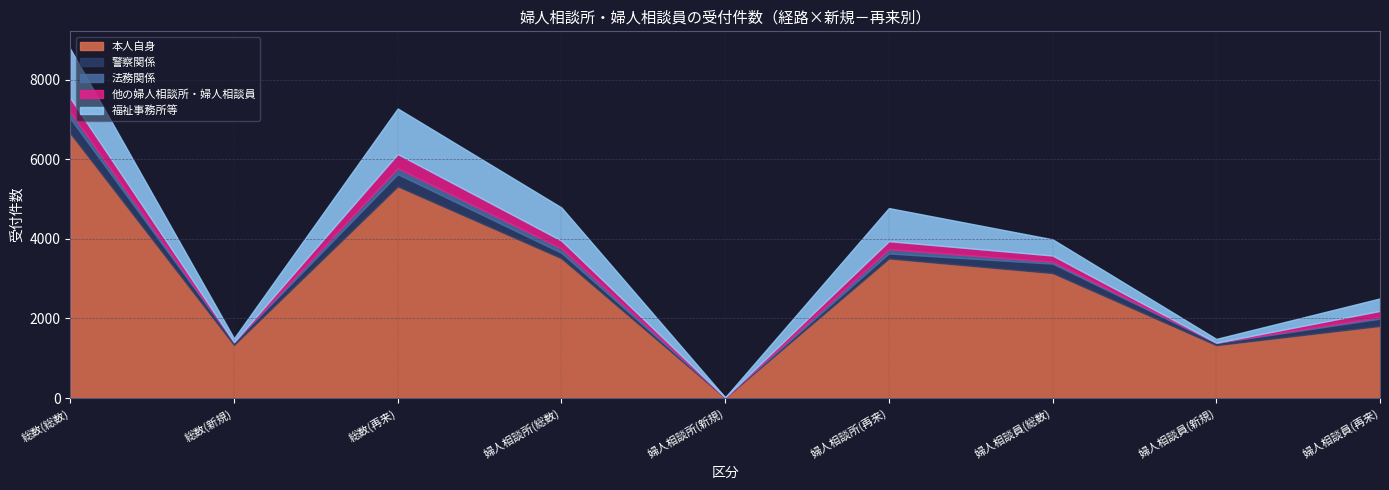

What position from the left is 婦人相談所(総数)?

4